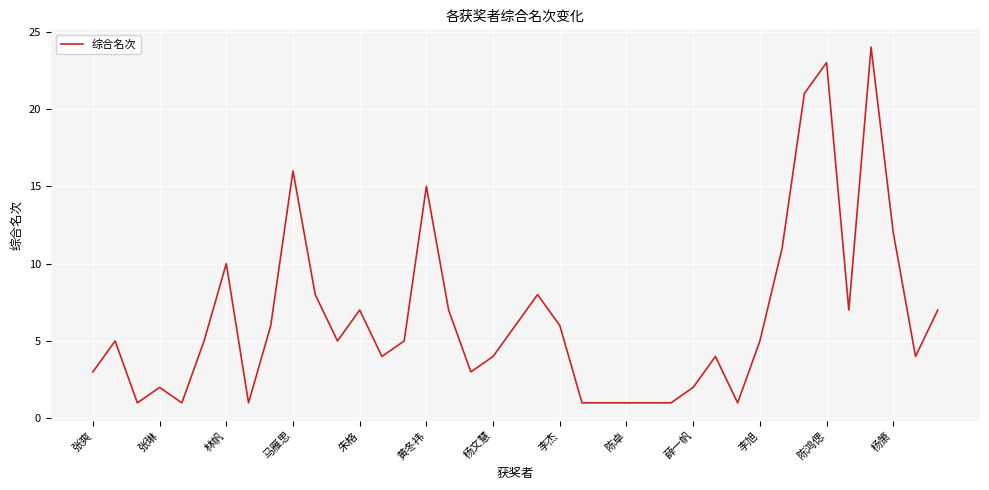

What is the maximum value shown in the chart?

24